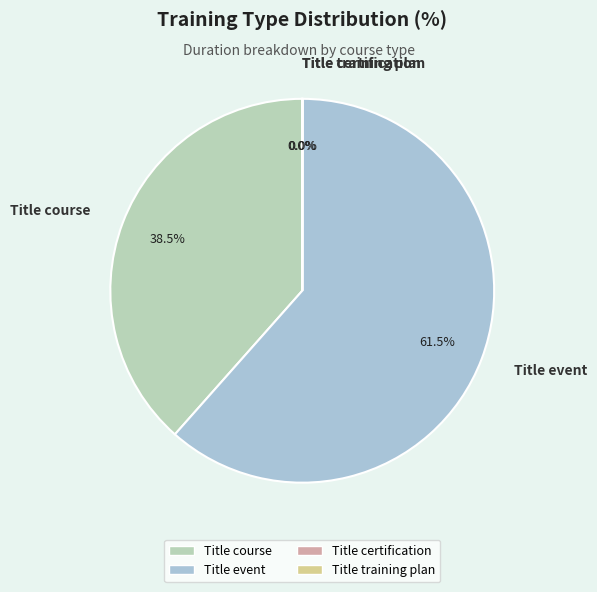

To the nearest percent, what is the difference between the largest and smallest slice percentages?

62%